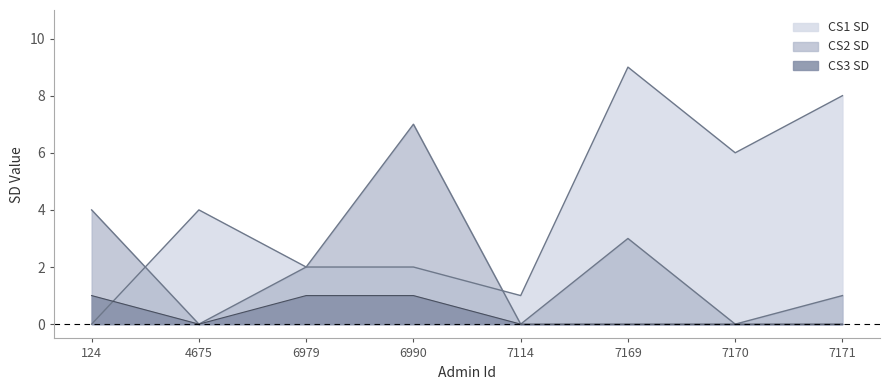

At how many categories does at least one series exceed 4?

4